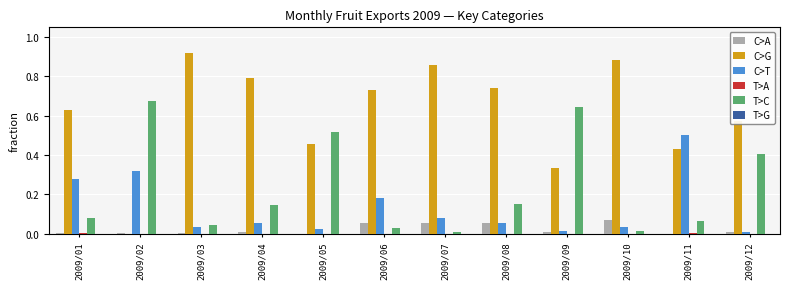

At which category does the chart reach its peak across all series?

2009/03